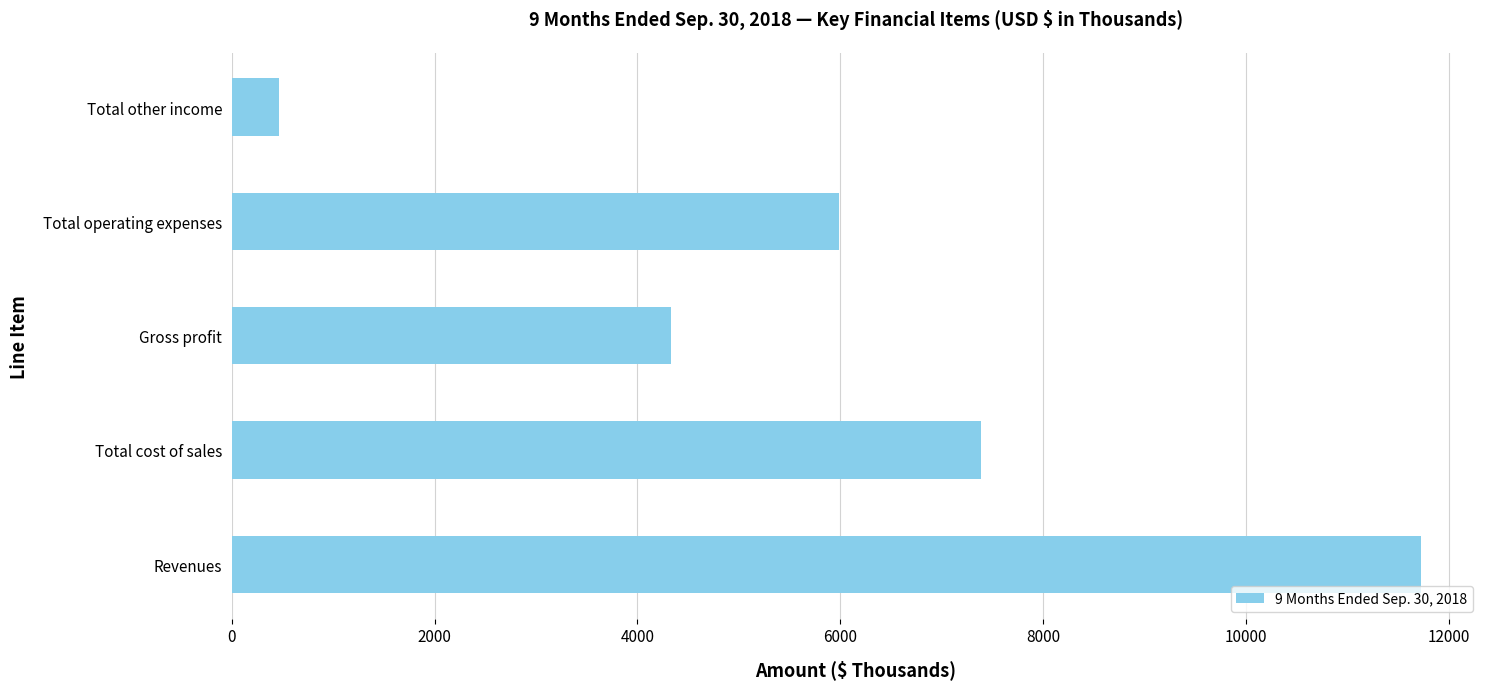

True or false: the data shows 11722 at Revenues.

True